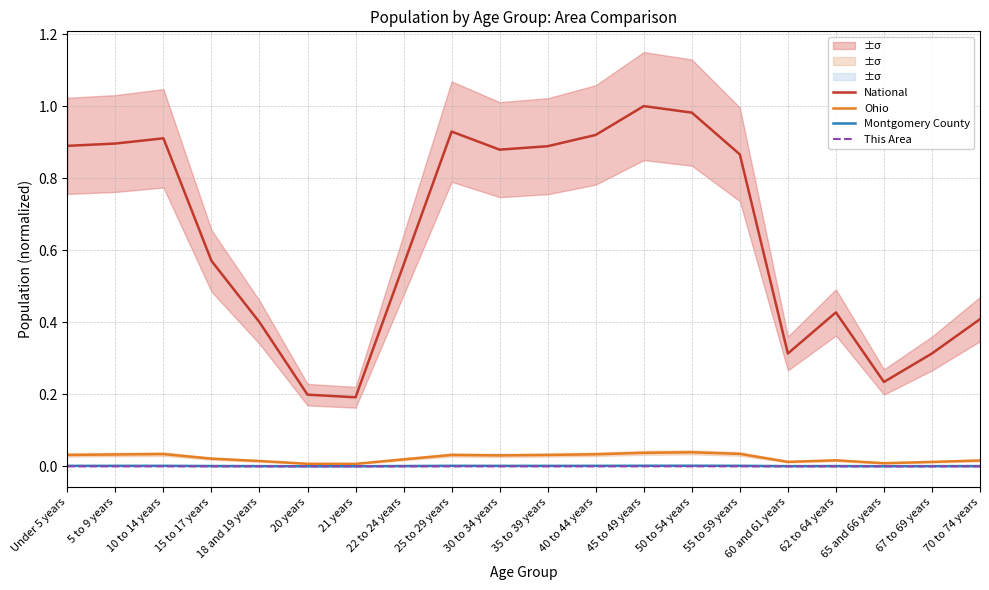

True or false: This Area and Montgomery County intersect in this chart.

False